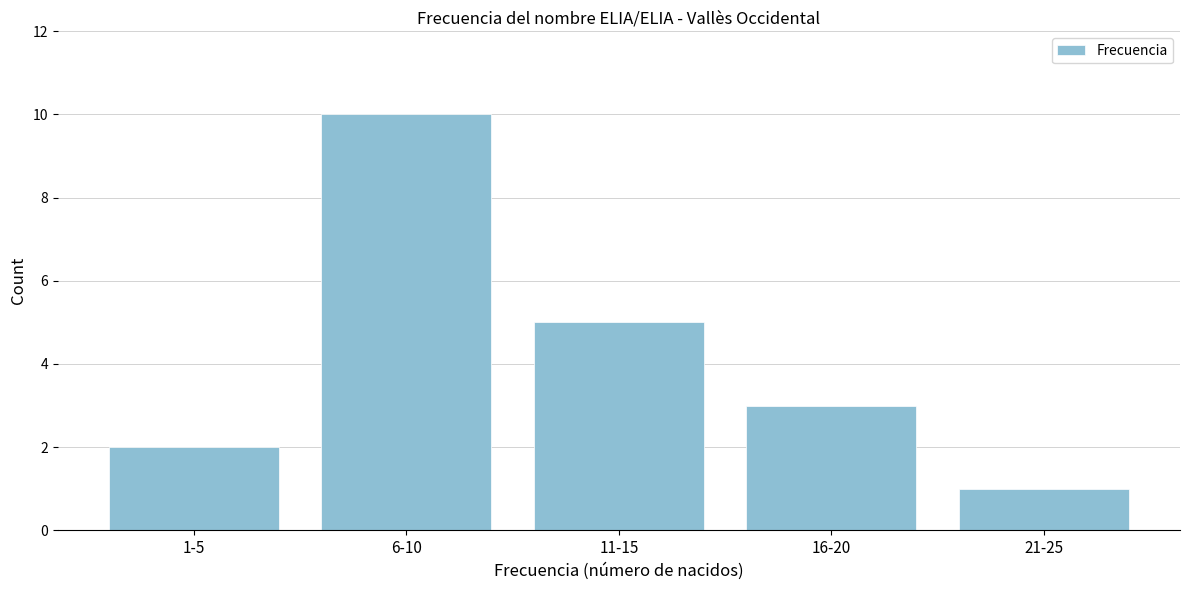

Reading right to left, transcribe all the data shown in this chart.

21-25=1	16-20=3	11-15=5	6-10=10	1-5=2